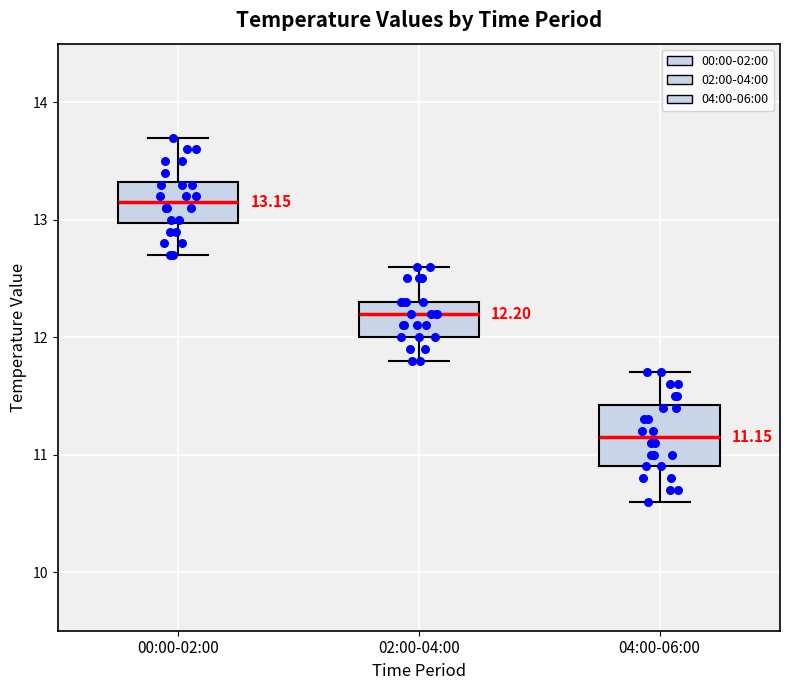

Comparing the boxes themselves (not the whiskers), which one is the tallest?

04:00-06:00